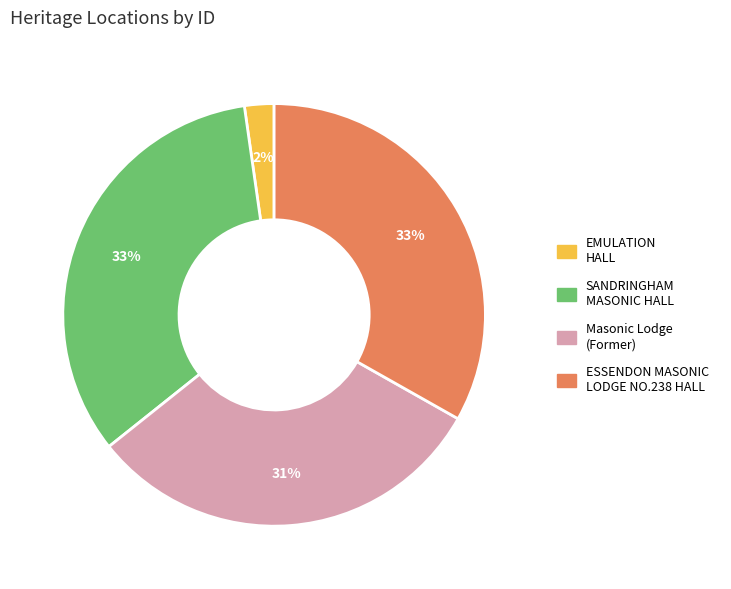

Is there any slice that represents more than half of the pie?

No